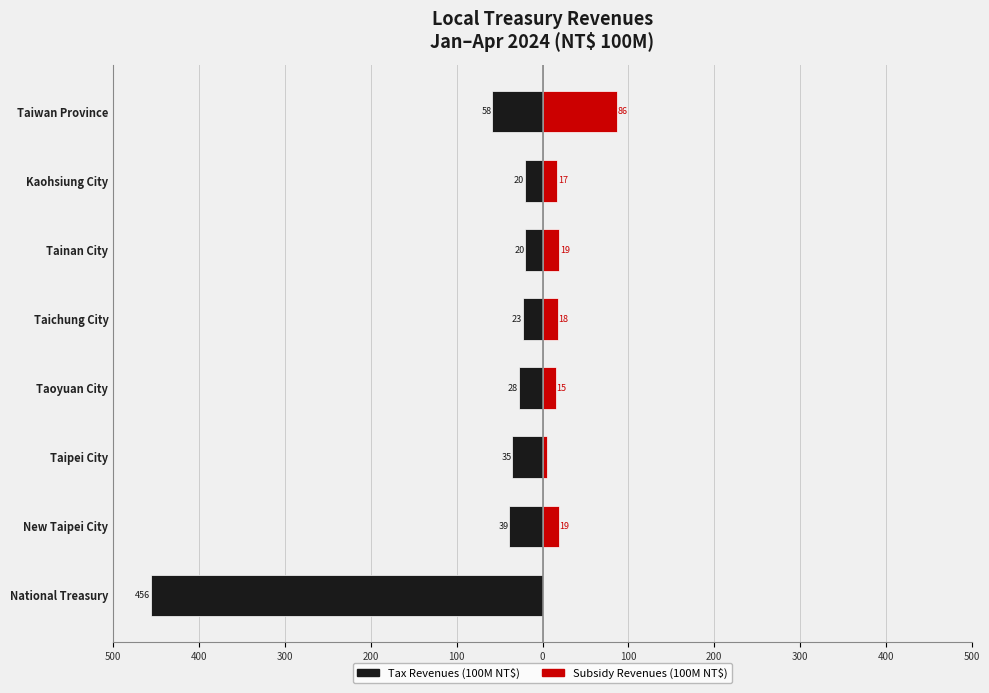

What is the highest value of the Revenues from Subsidy (100M NT$) series?

86.4